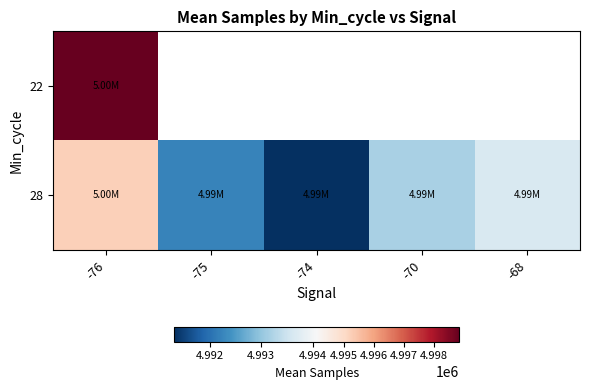

At how many categories does at least one series exceed 4996978?

1